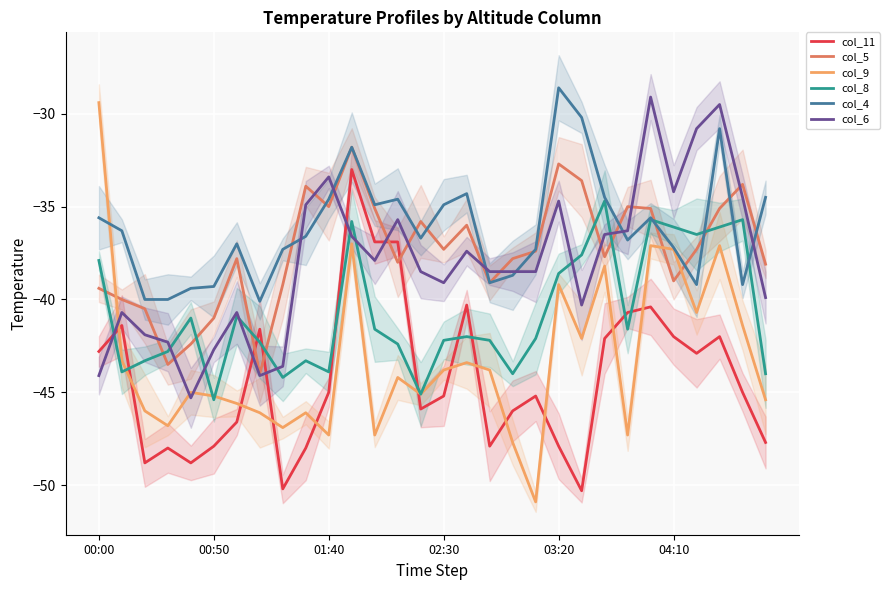

At which label is col_4 closest to -34?

16